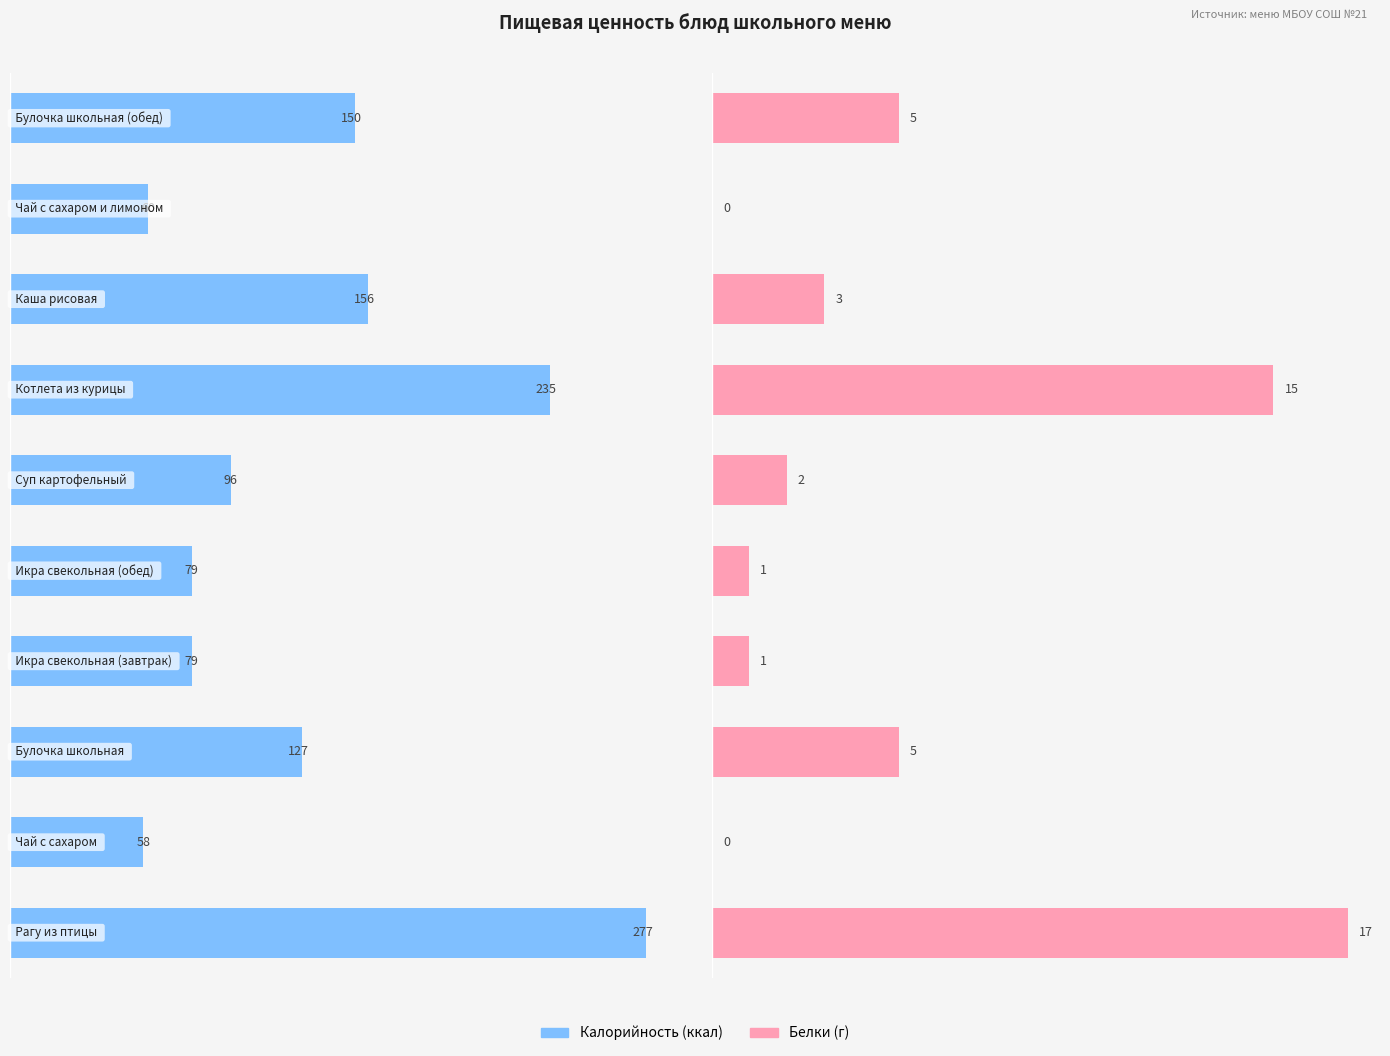

Between 2 and 0, which is larger?

2